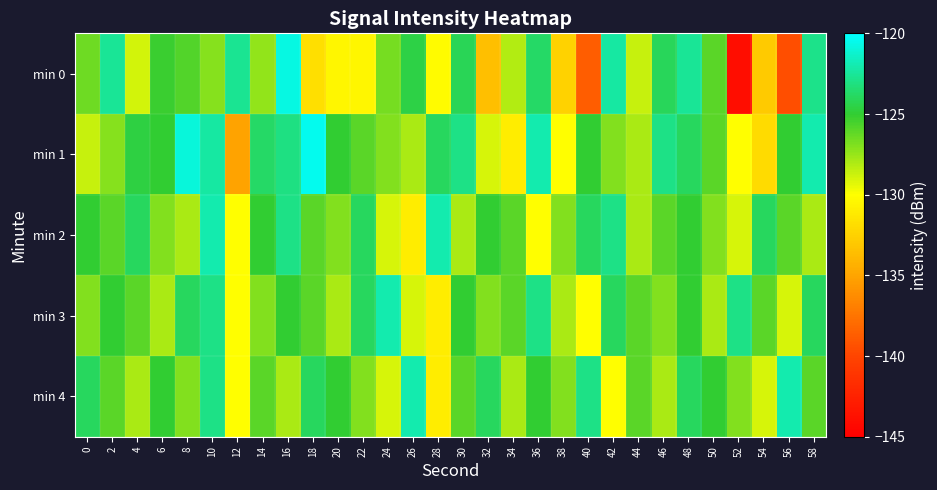

List the series in order of their peak value, highest first.

min 1, min 0, min 2, min 3, min 4